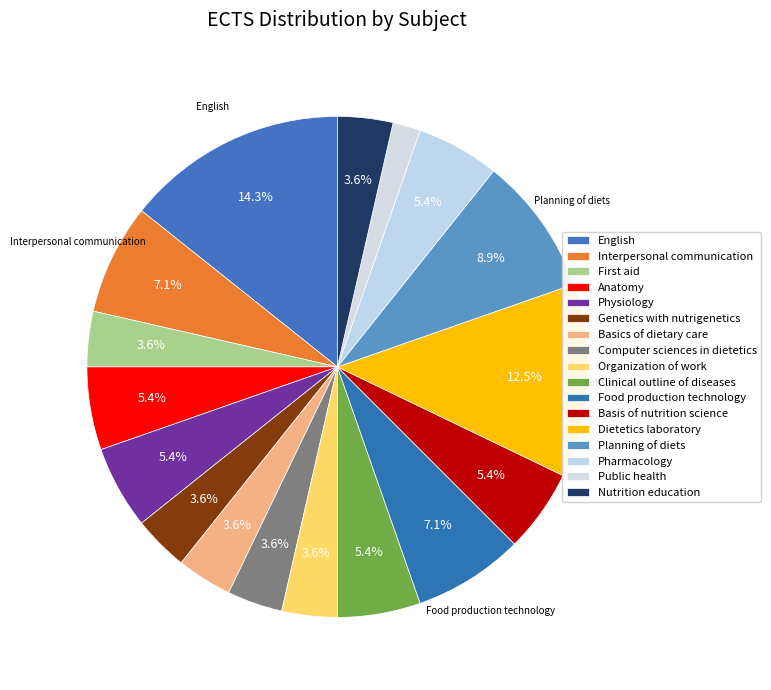

What is the change in value from Basics of dietary care to Basis of nutrition science?

+1